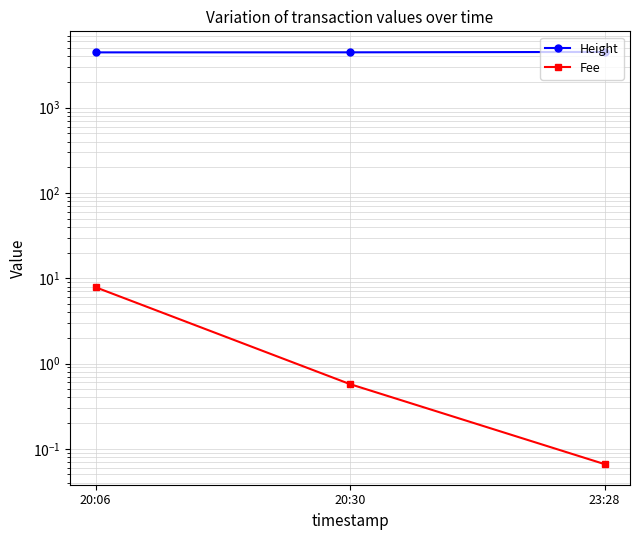

The value of Fee at 20:06 is 7.8. True or false?

True